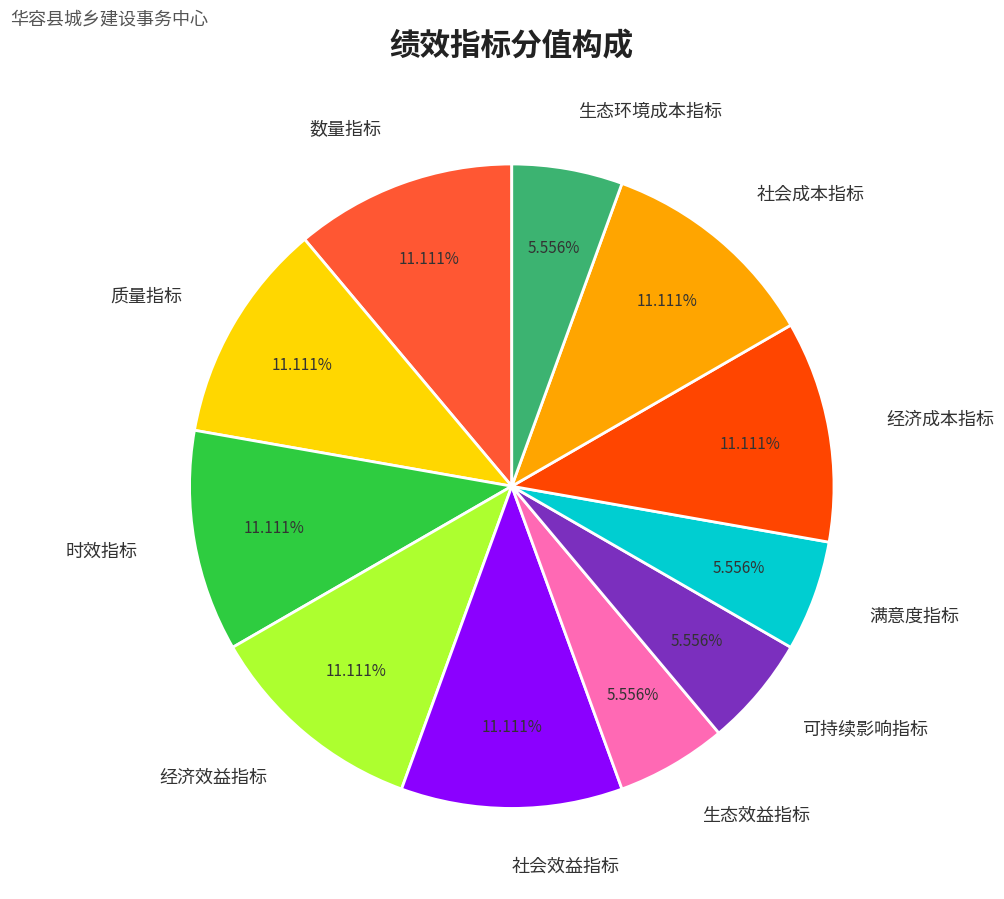

Which has a higher value, 经济成本指标 or 可持续影响指标?

经济成本指标